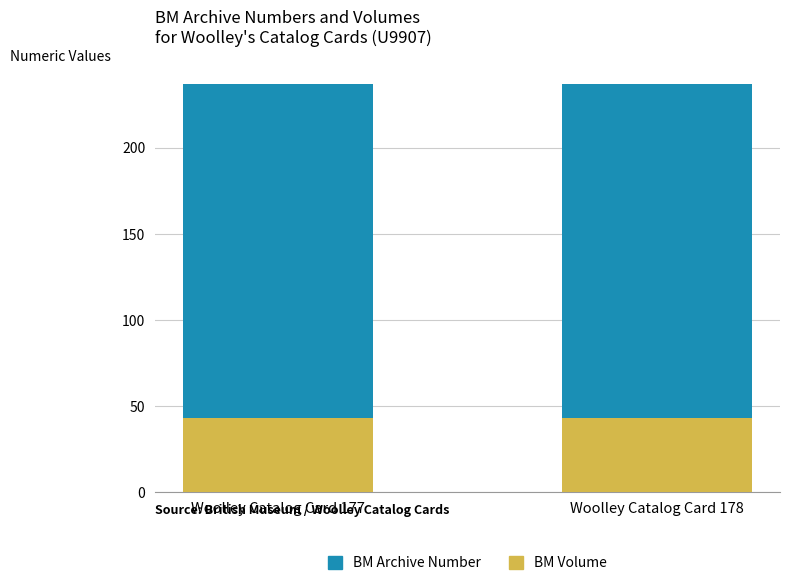

What is the total value across all series at Woolley Catalog Card 177?

237